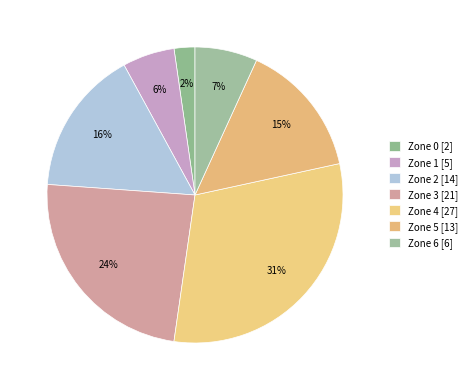

Which slice is the smallest?

Zone 0